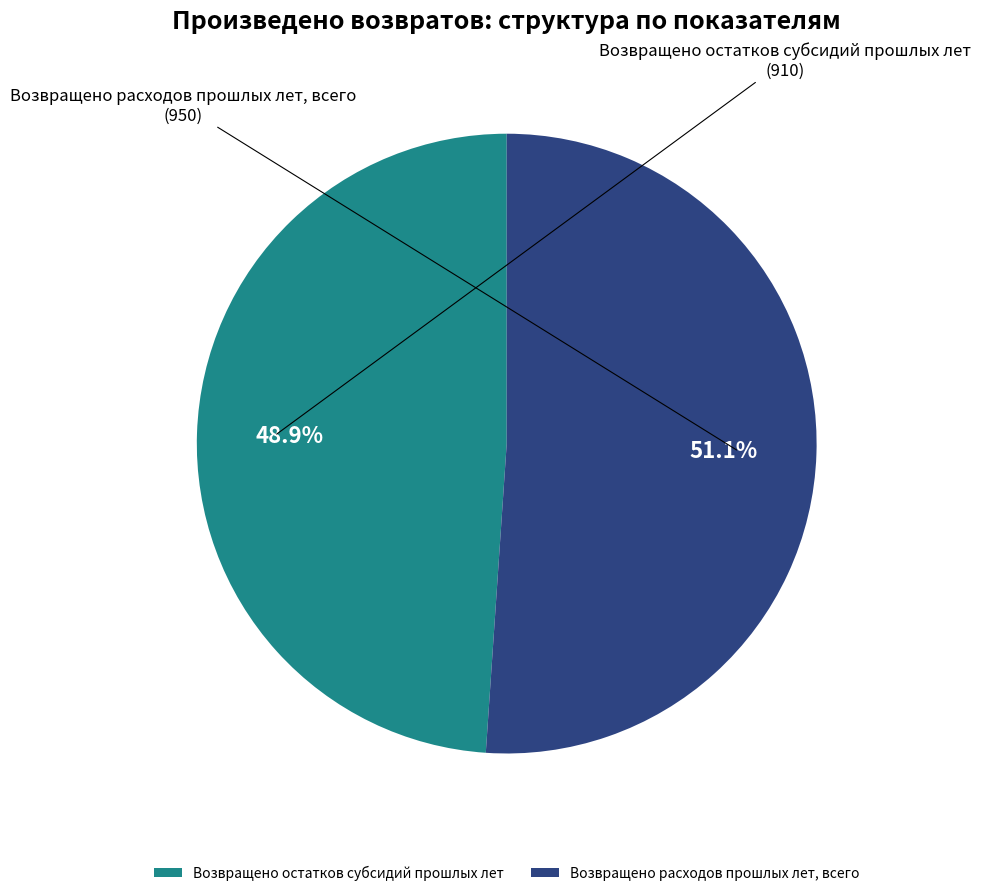

Rank the categories by value from highest to lowest.

Возвращено расходов прошлых лет, всего, Возвращено остатков субсидий прошлых лет